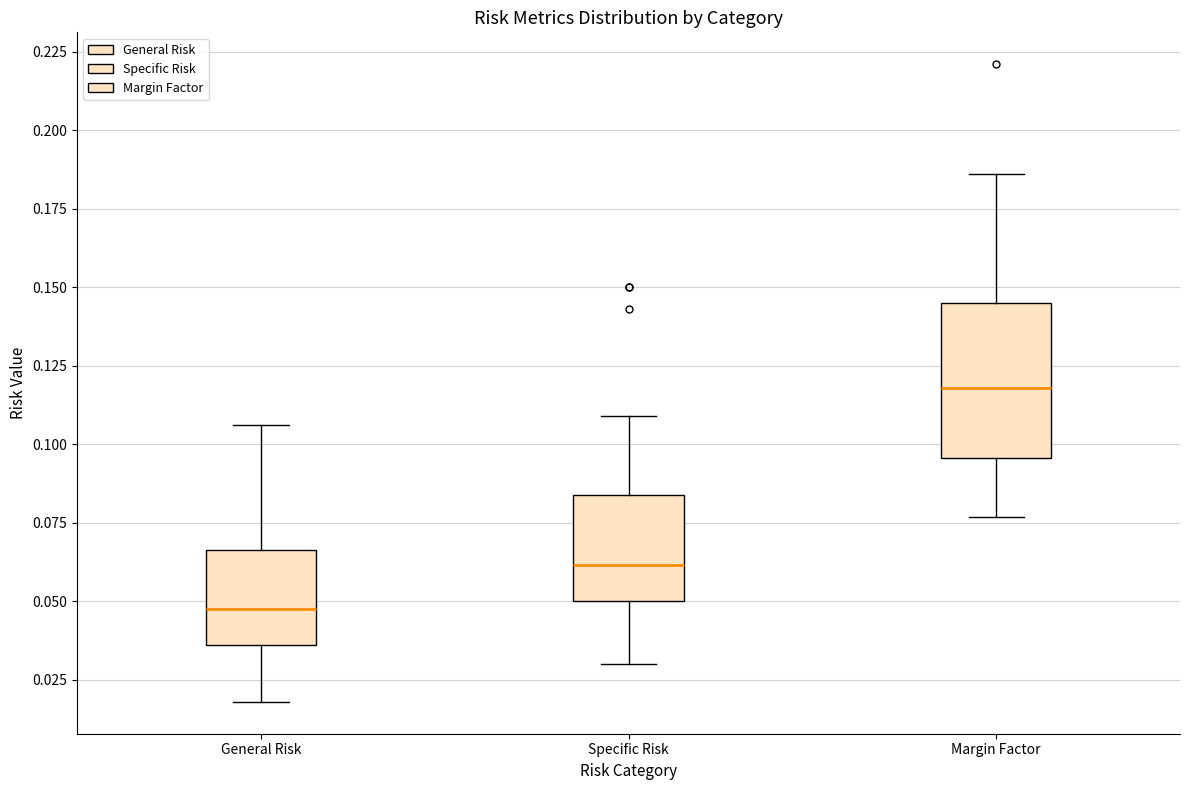

Reading left to right, transcribe this box plot: for each box, give where its median line is, the range the box spans, and where its two whiskers end, as read against the y-axis. The values are not printed on the chart, so give them approximately, as read against the axis.

General Risk: median 0.050, box 0.035 to 0.065, whiskers 0.020 to 0.105
Specific Risk: median 0.060, box 0.050 to 0.085, whiskers 0.030 to 0.110
Margin Factor: median 0.120, box 0.095 to 0.145, whiskers 0.075 to 0.185